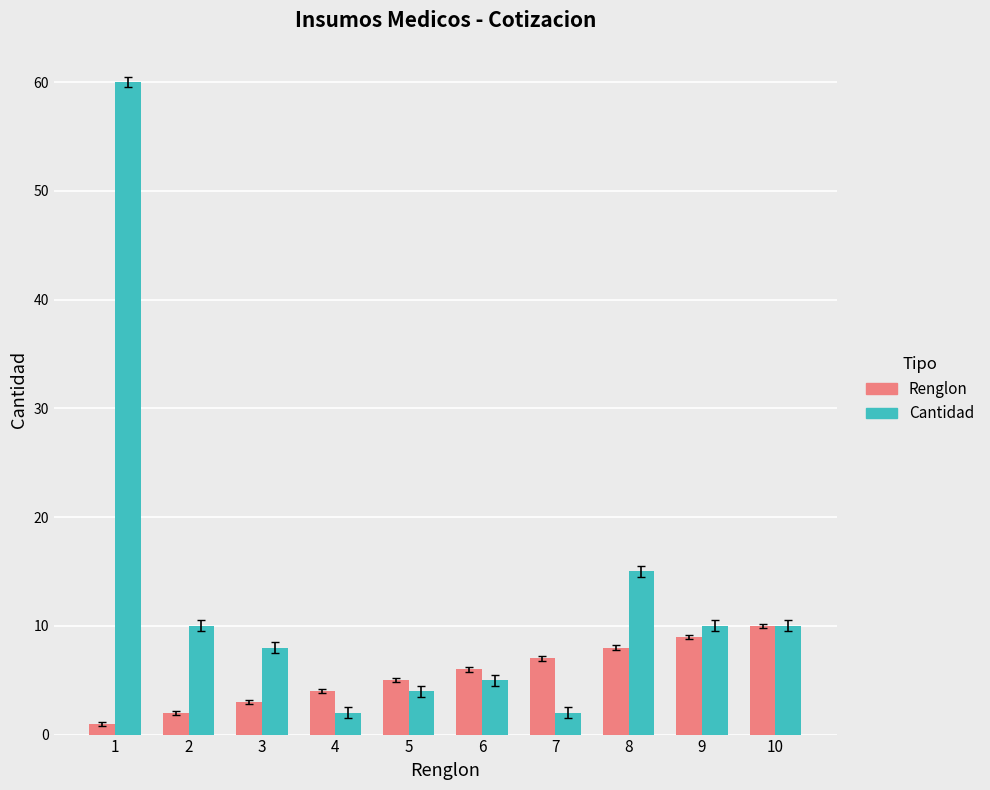

The Renglon series shows 5 at 8. True or false?

False